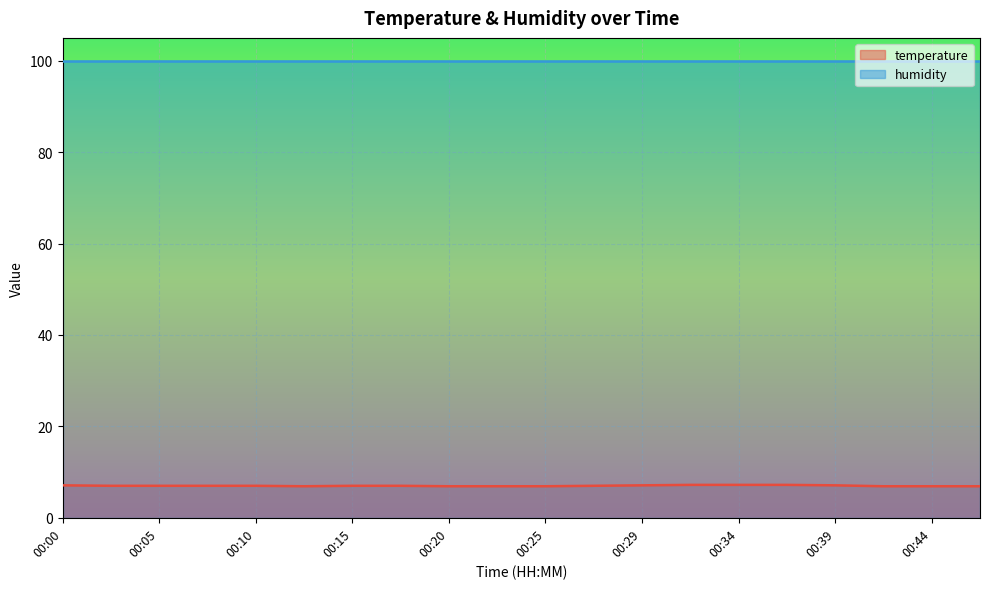

What is the smallest value displayed?

6.9